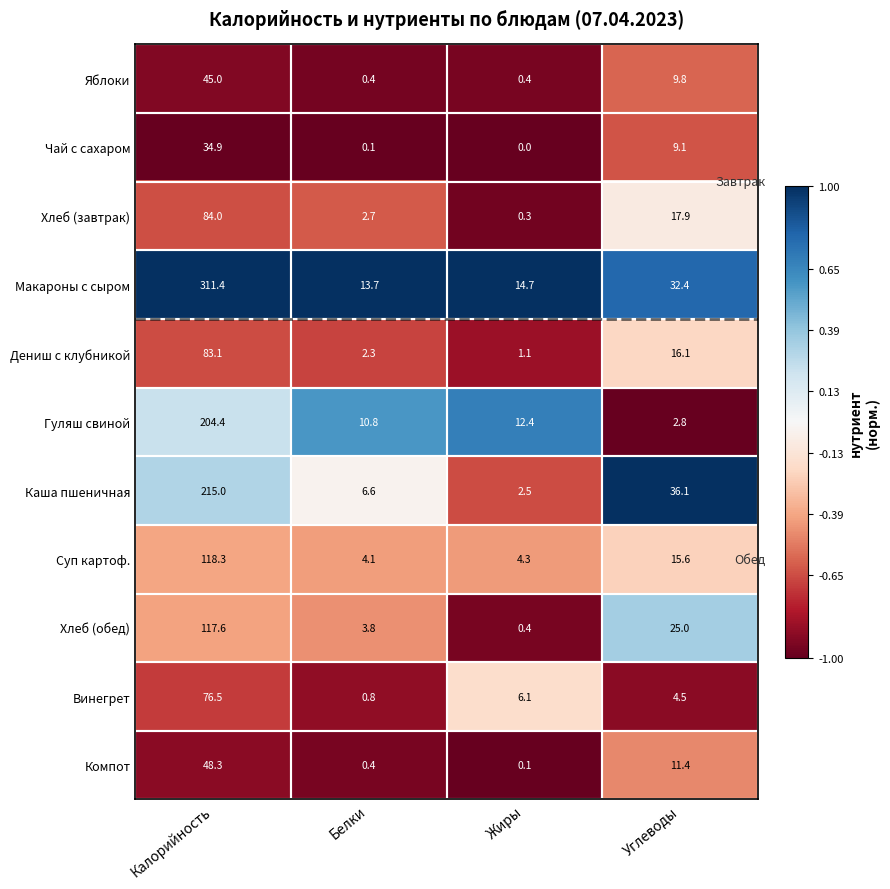

Which label corresponds to the smallest value in the chart?

Жиры